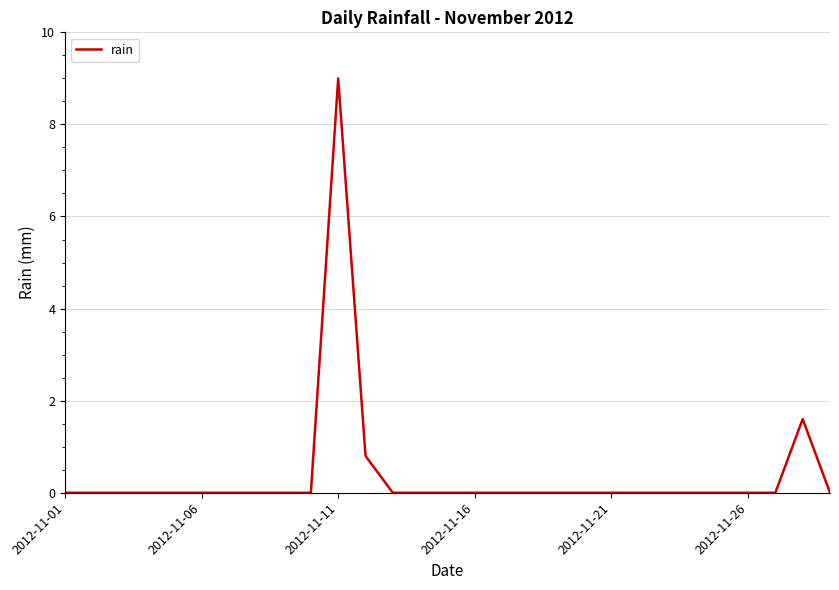

What is the difference between the maximum and minimum values?

9.0